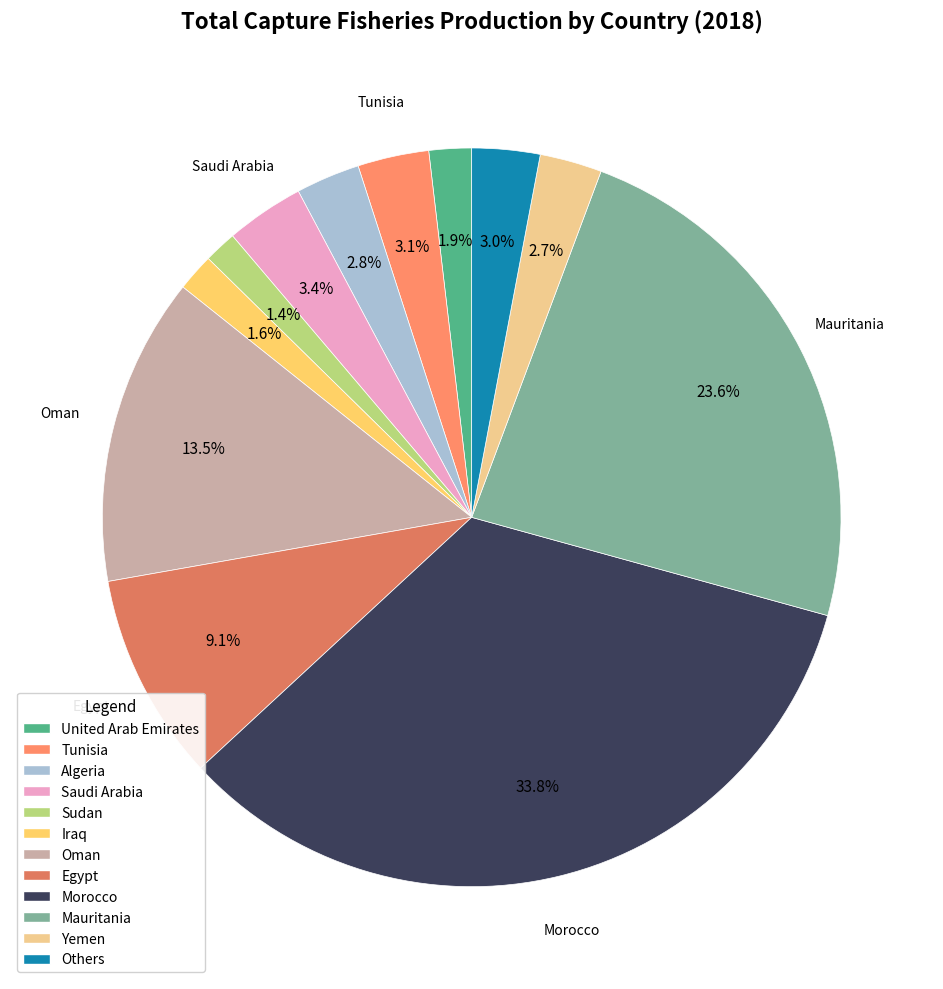

Is there any slice that represents more than half of the pie?

No